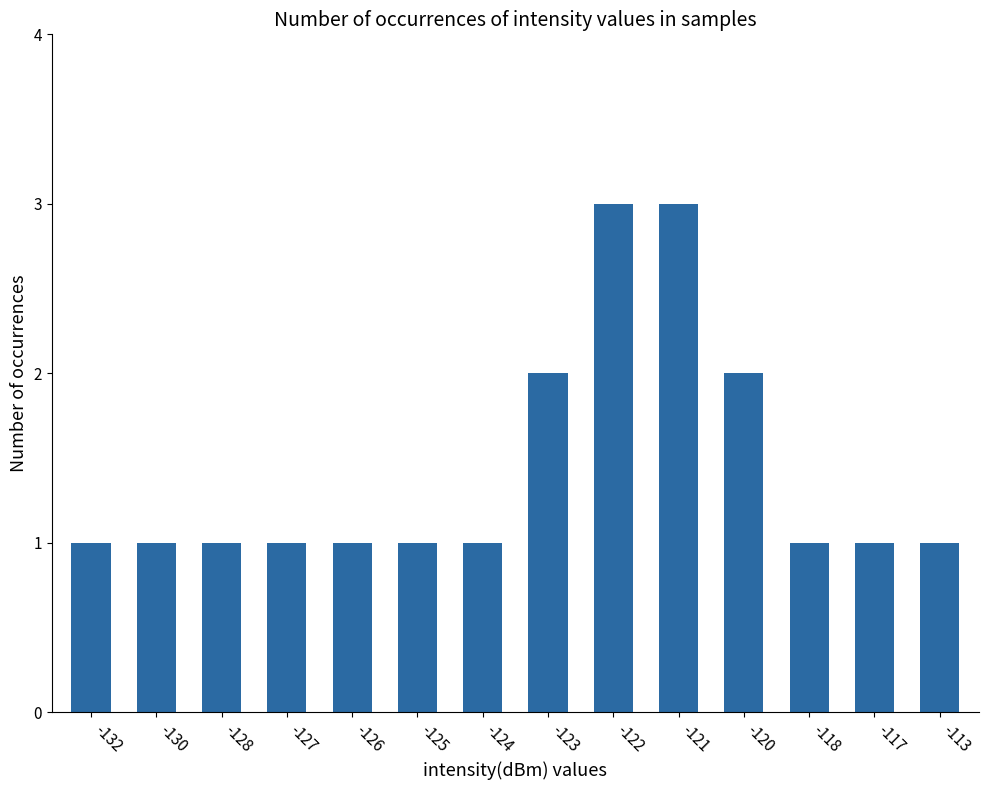

Approximately how many times larger is the value at -132 compared to -127?

1.0